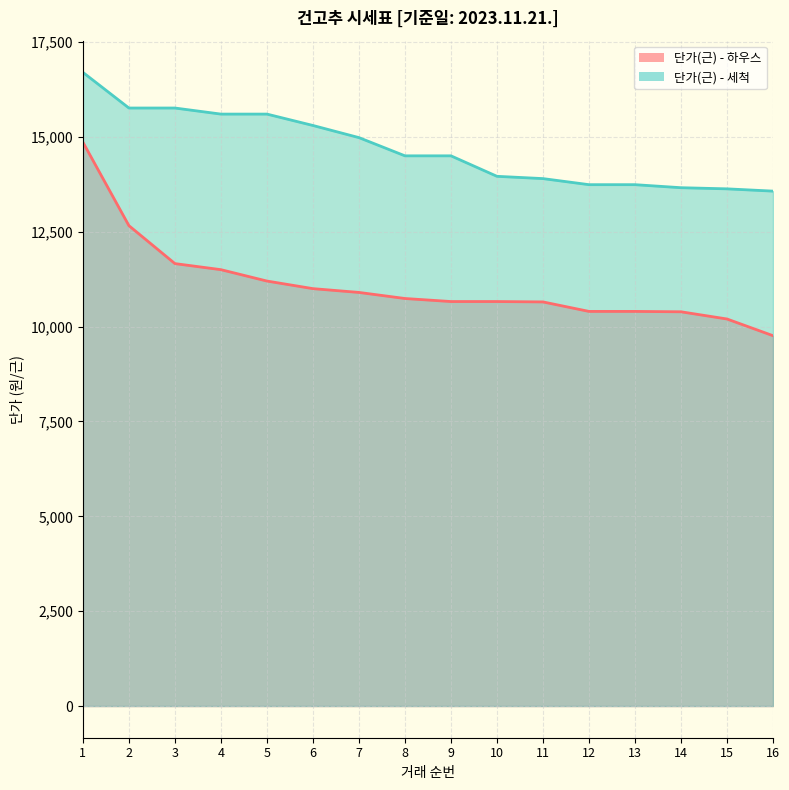

At which label does 단가(근) - 하우스 reach its minimum?

16